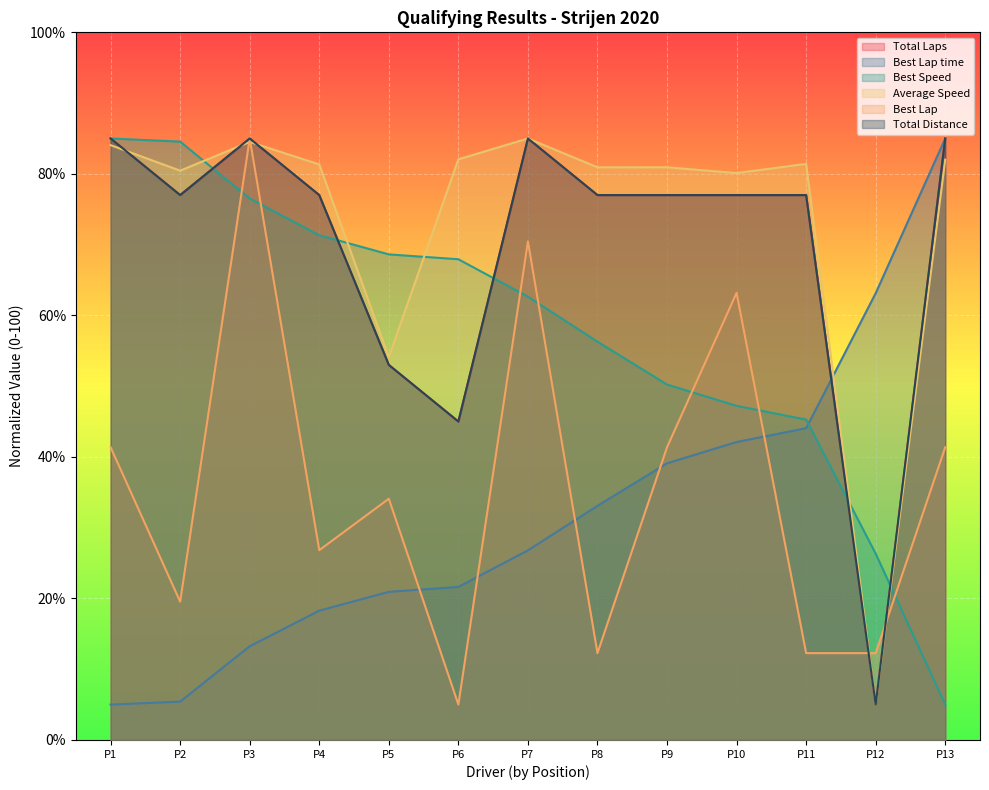

What position from the right is Jordi Van Der Weide?

3